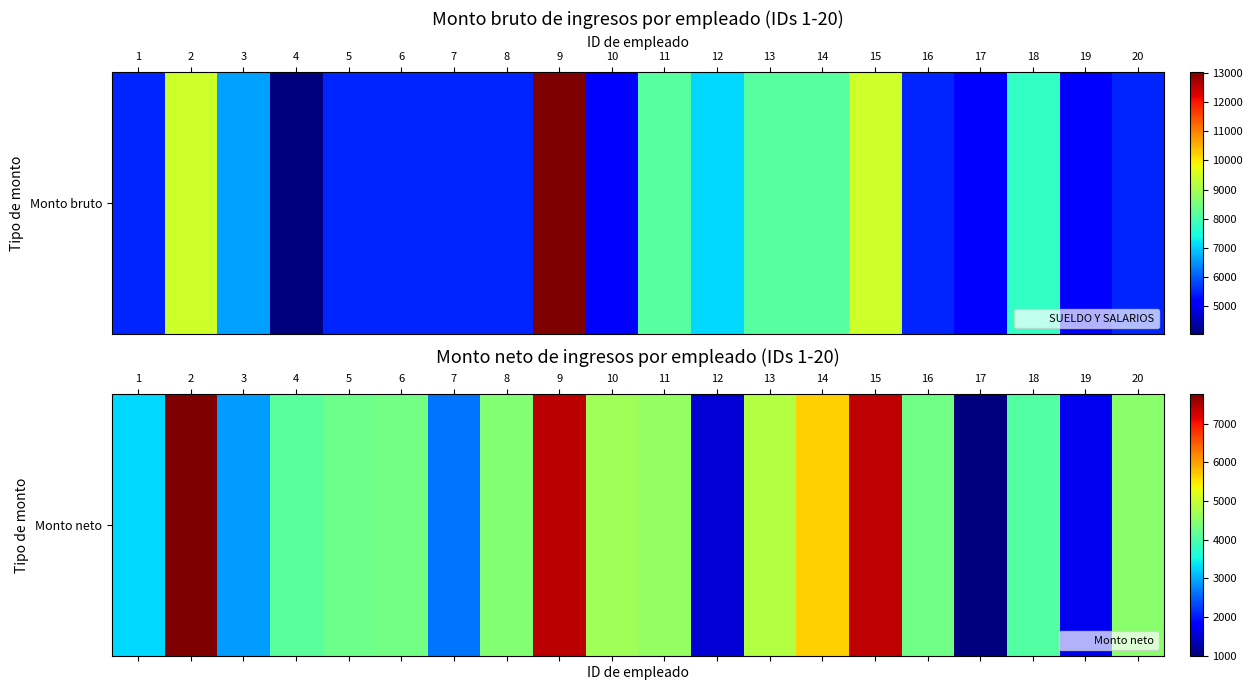

Which label corresponds to the smallest value in the chart?

17